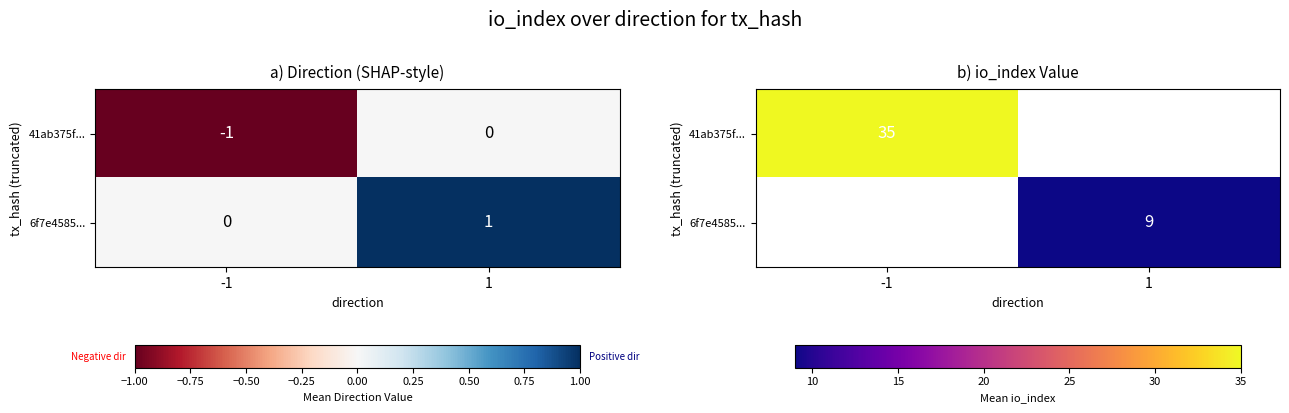

What is the difference between the maximum and minimum values in the 41ab375f... series?

35